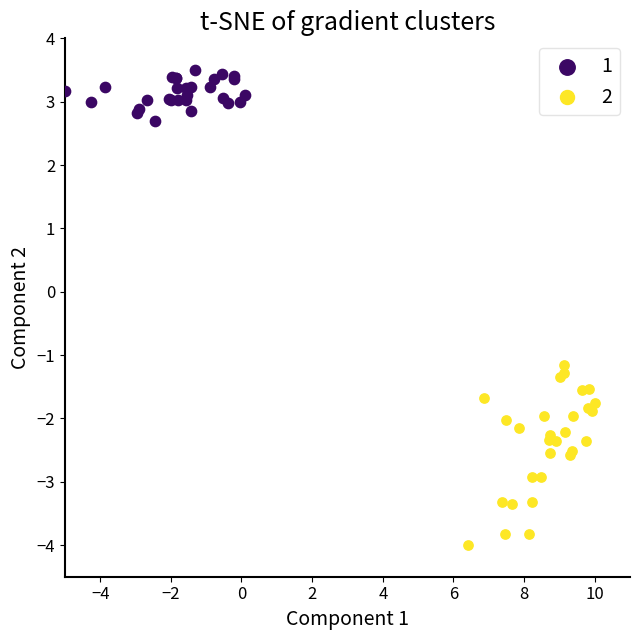

What are all the series names shown in the legend?

1, 2